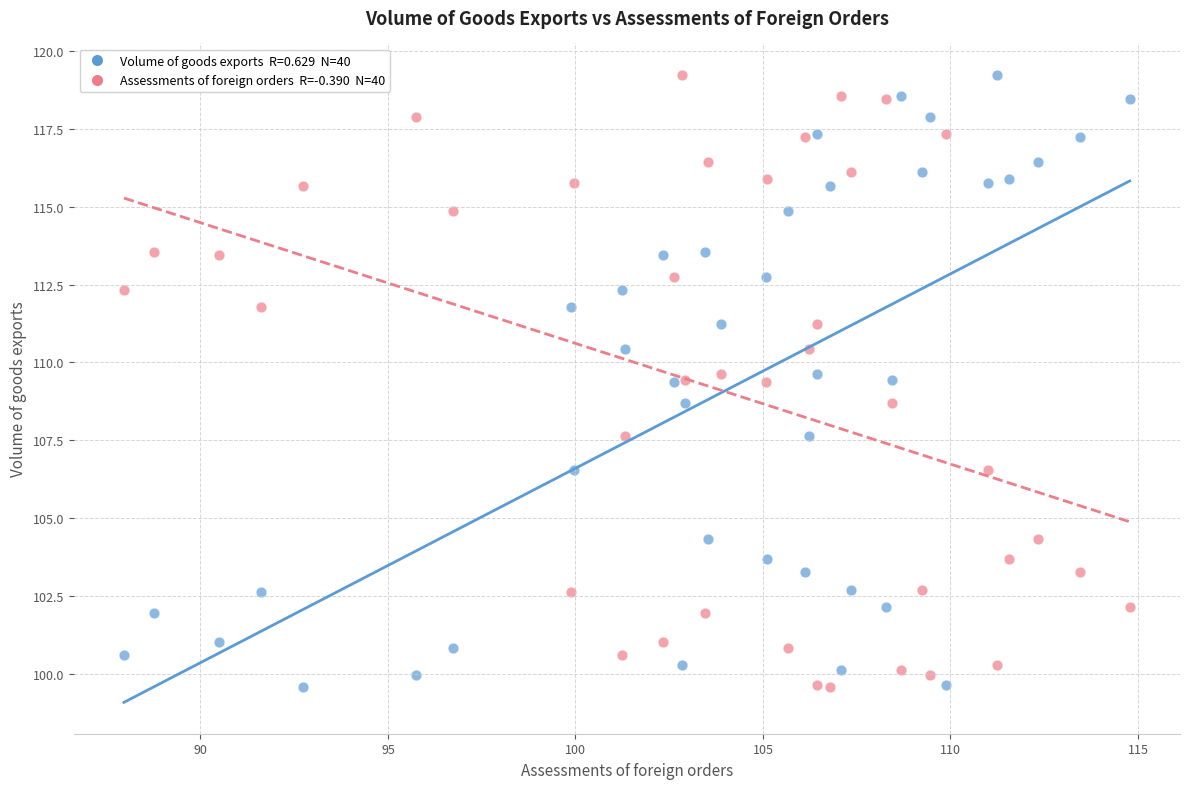

Across all data points, what is the range of X values (max minus min)?

26.8